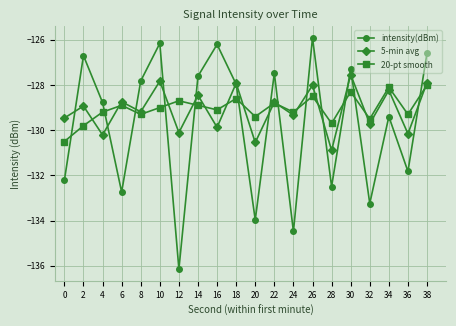

Which series changed the most between 18 and 32?

intensity(dBm)